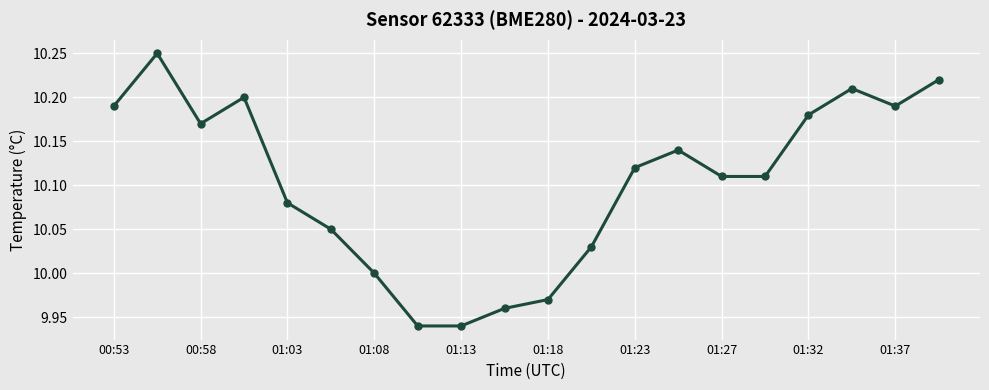

Does the chart display data point markers on the line(s)?

Yes